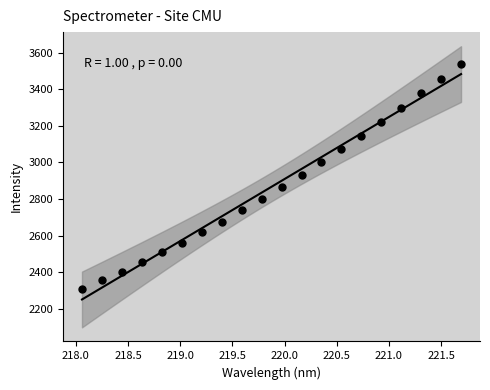

What is the range of X values (max minus min)?

3.6